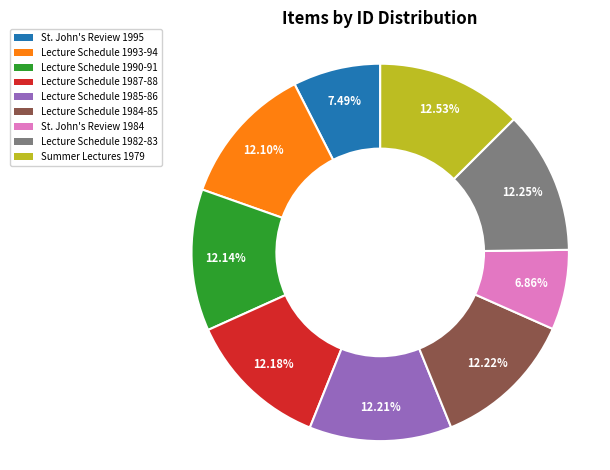

How many slices are in this pie chart?

9